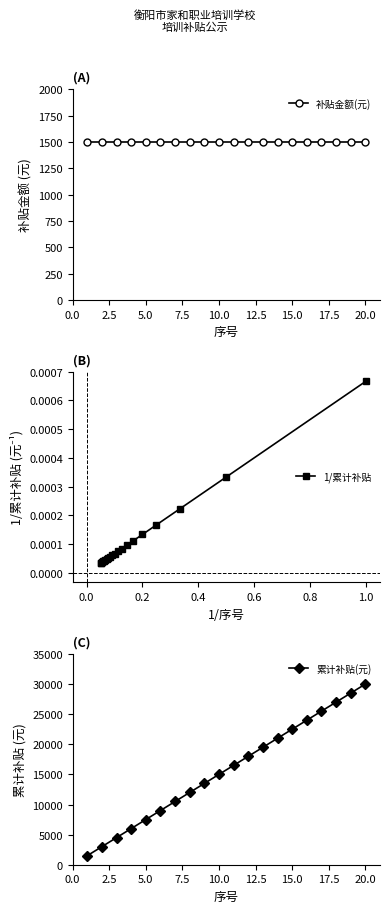

True or false: 补贴金额(元) and 1/累计补贴 intersect in this chart.

False